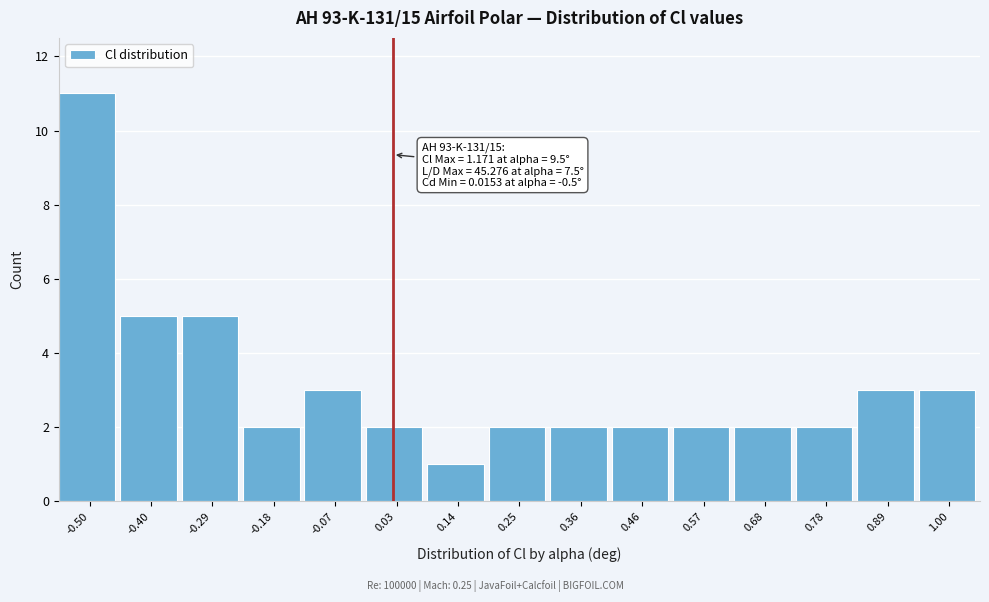

Reading right to left, extract all data points from this chart.

1.00=3	0.89=3	0.78=2	0.68=2	0.57=2	0.46=2	0.36=2	0.25=2	0.14=1	0.03=2	-0.07=3	-0.18=2	-0.29=5	-0.40=5	-0.50=11